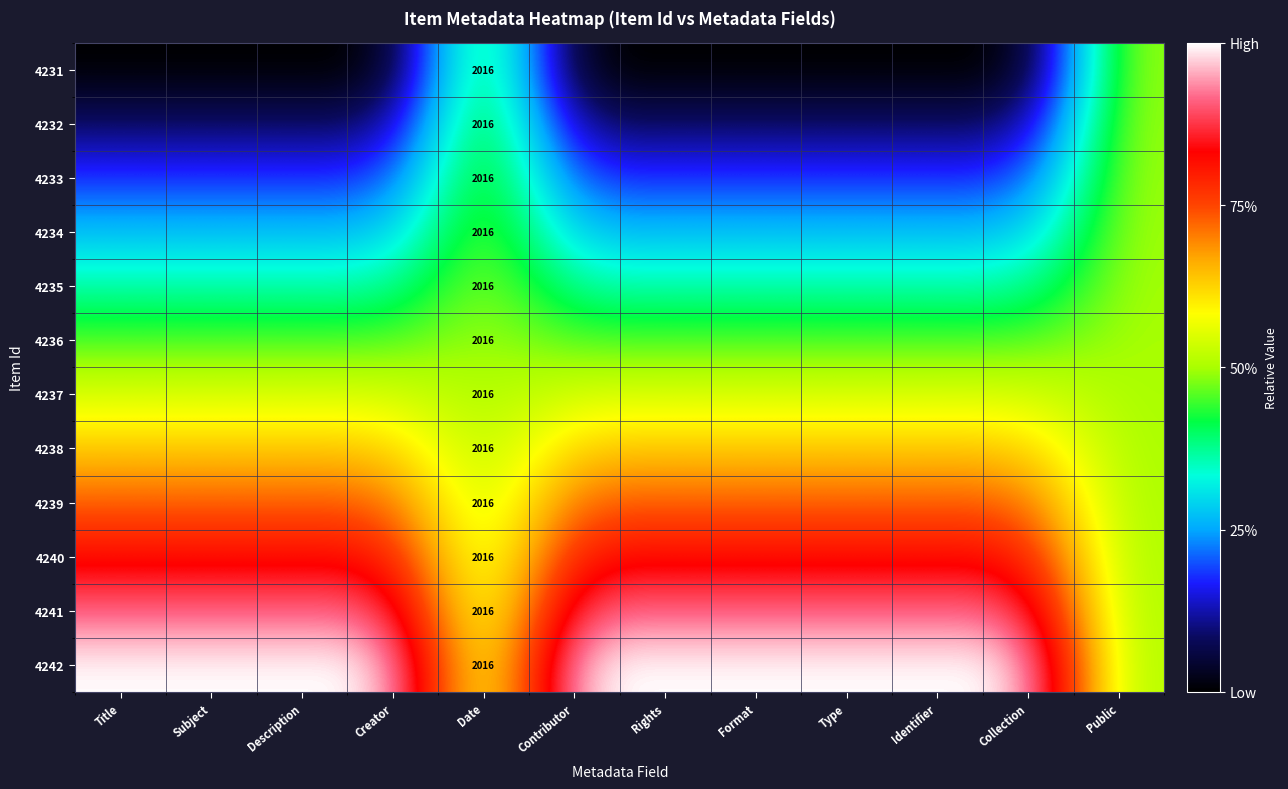

Rank the series at Format from highest to lowest value.

4242, 4241, 4240, 4239, 4238, 4237, 4236, 4235, 4234, 4233, 4232, 4231